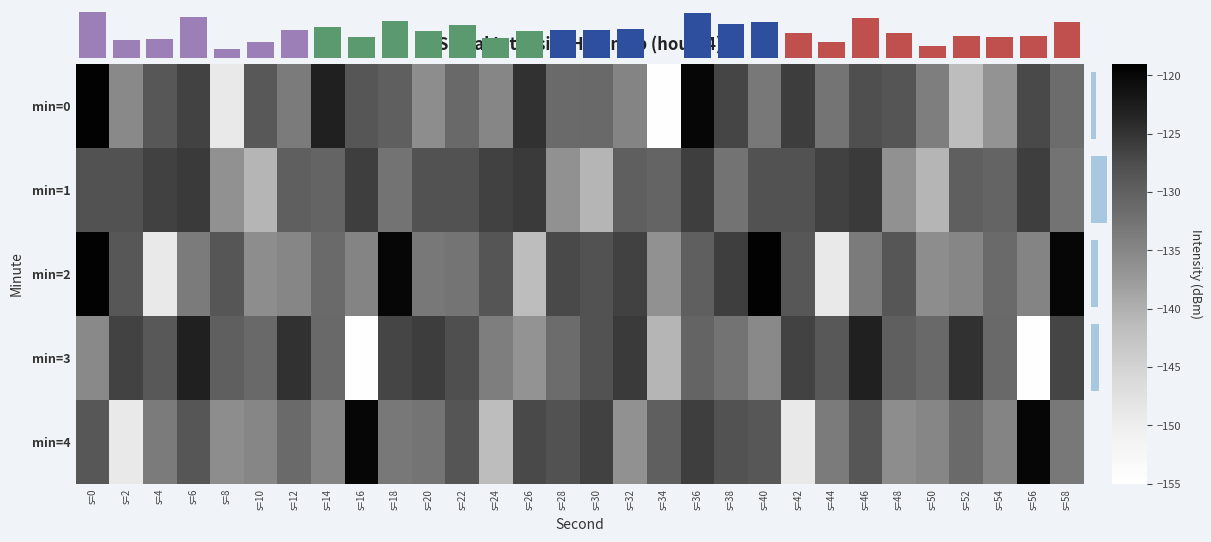

What is the smallest value displayed?

-154.8